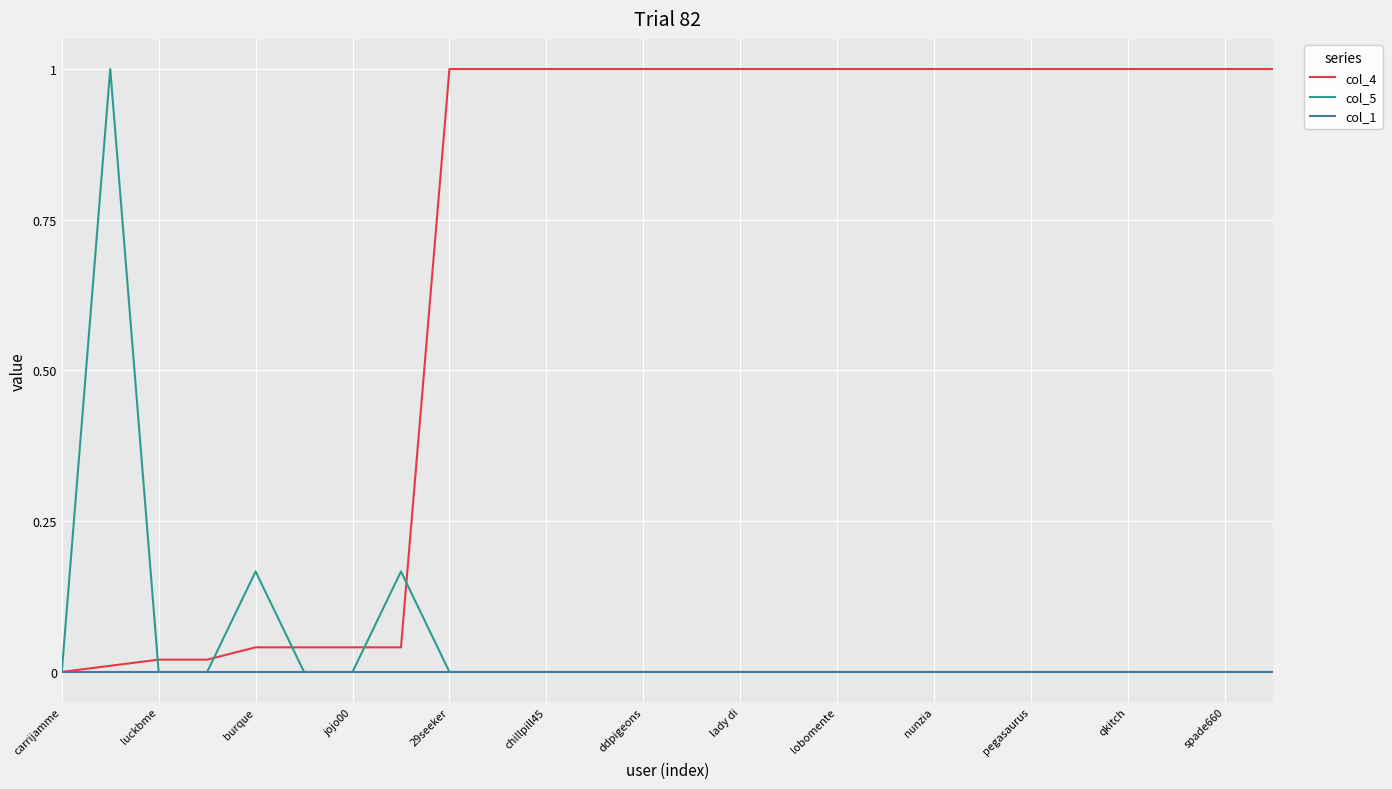

Which series has the largest total across all categories?

col_4